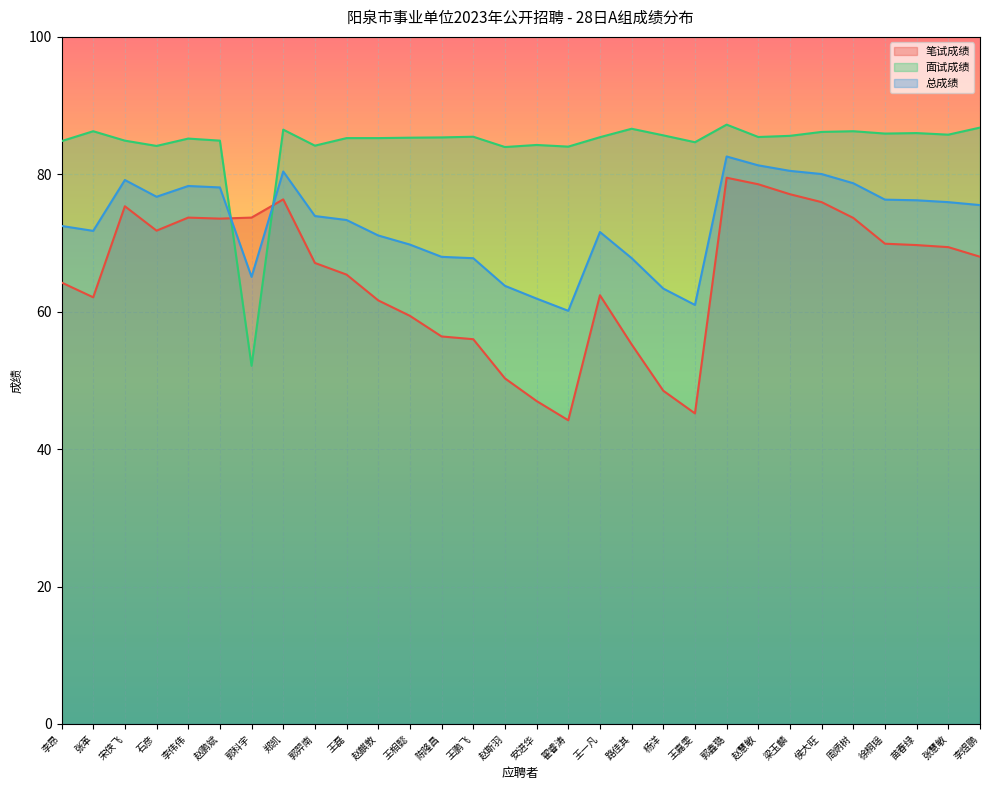

Which has a higher value, 王相懿 or 王一凡?

王一凡